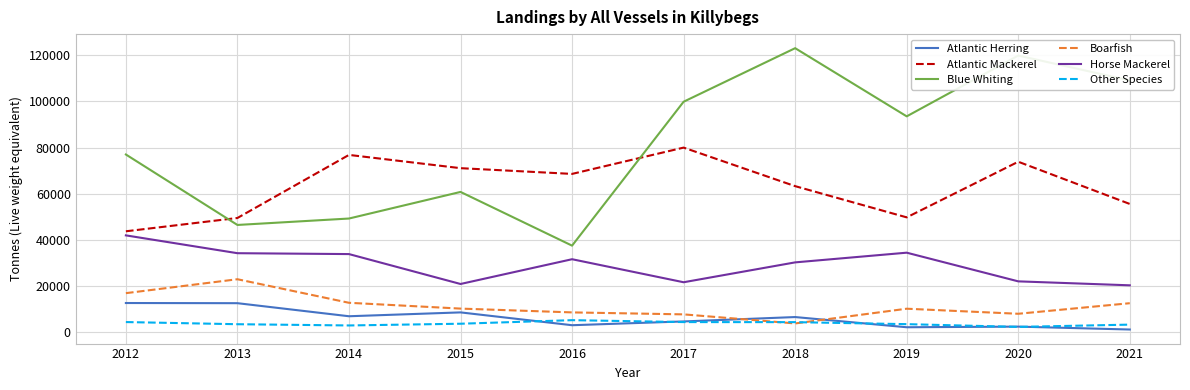

What is the smallest value displayed?

1184